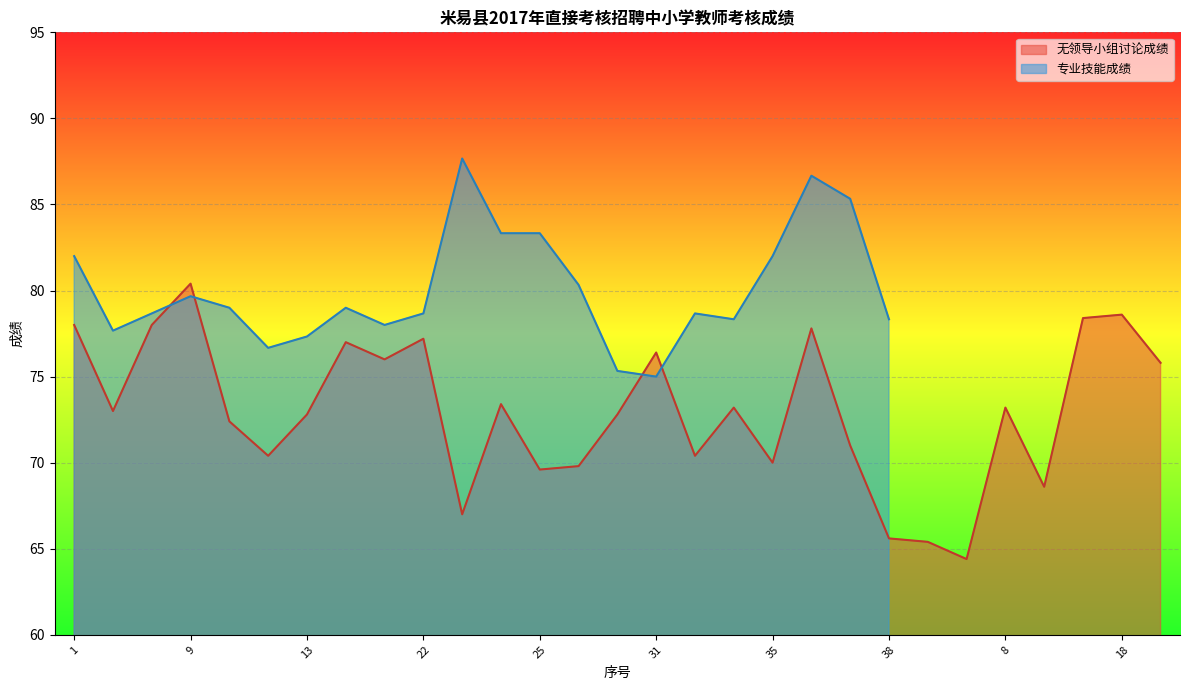

The 无领导小组讨论成绩 series shows 17.4 at 35. True or false?

False